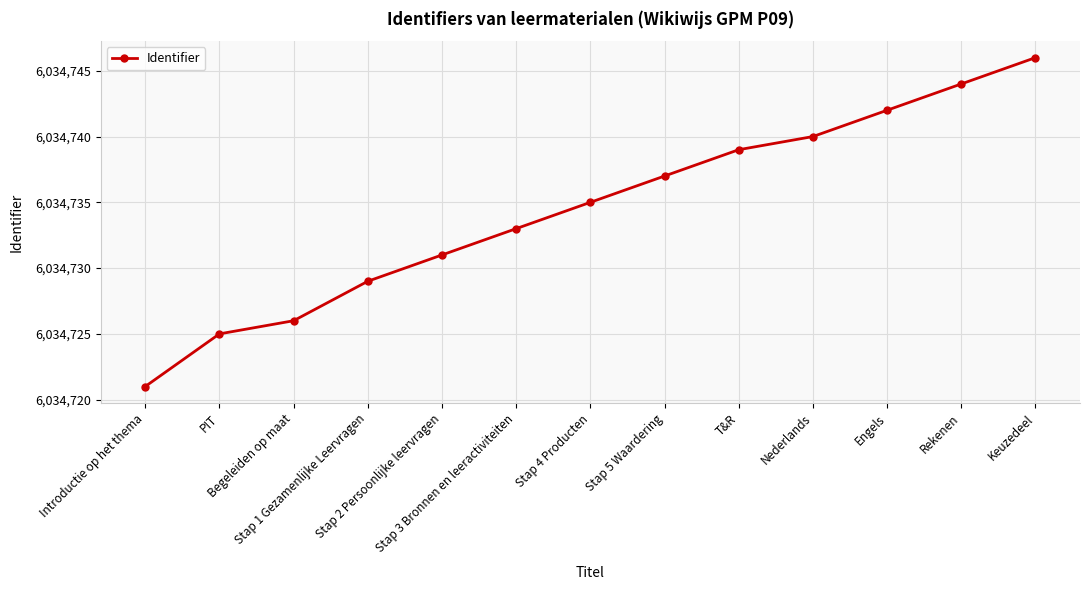

What is the average value?

6034734